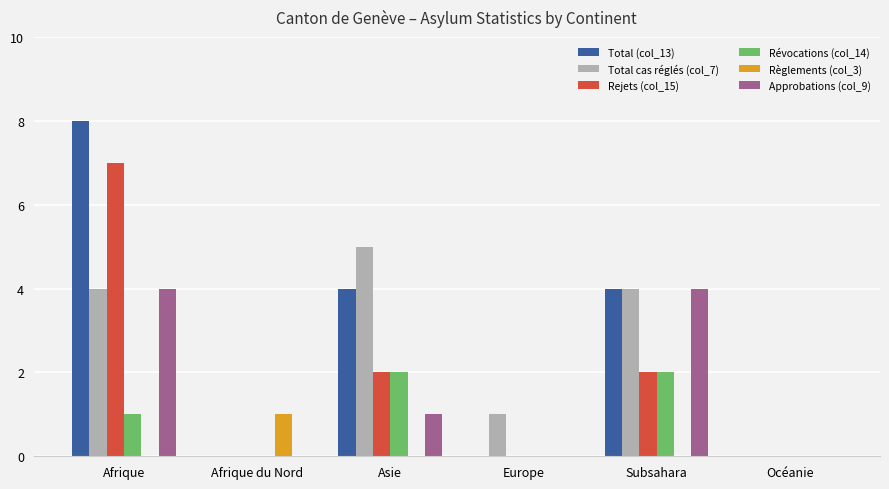

Which series changed the most between Afrique and Europe?

Total (col_13)